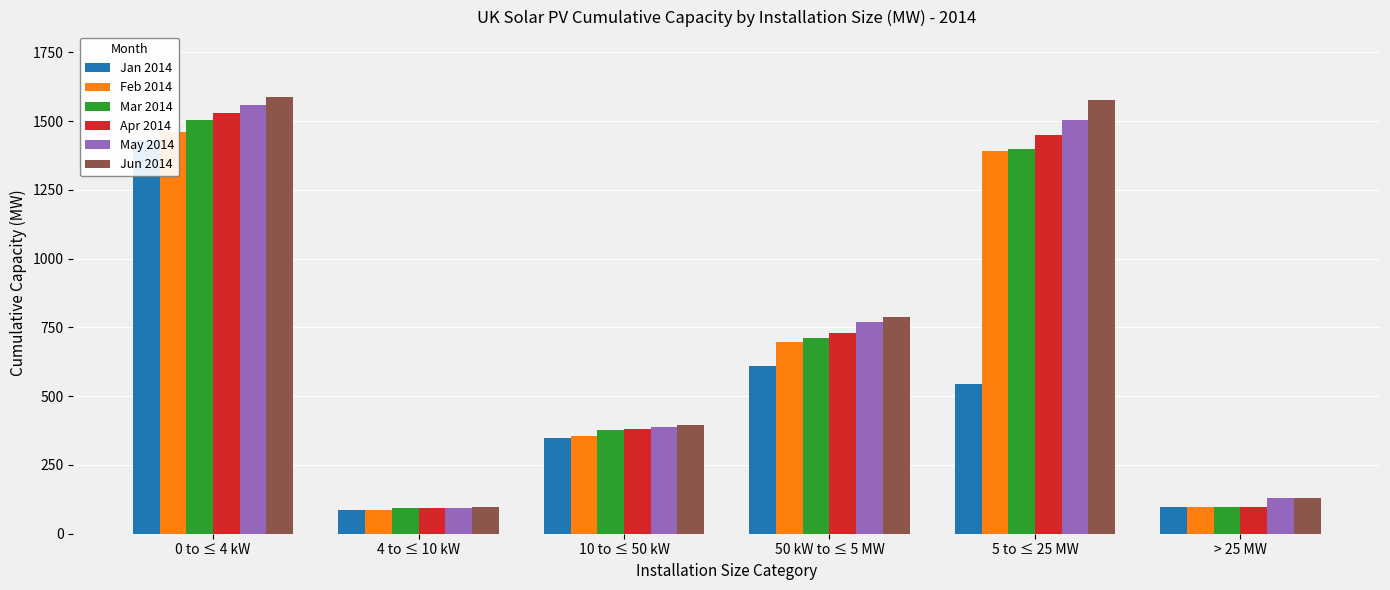

Reading left to right, list all the values displayed in this chart.

Jan 2014: 0 to ≤ 4 kW=1432.1	4 to ≤ 10 kW=86.0	10 to ≤ 50 kW=347.7	50 kW to ≤ 5 MW=610.3	5 to ≤ 25 MW=544.6	> 25 MW=97.8
Feb 2014: 0 to ≤ 4 kW=1459.2	4 to ≤ 10 kW=87.6	10 to ≤ 50 kW=354.2	50 kW to ≤ 5 MW=697.4	5 to ≤ 25 MW=1391.0	> 25 MW=97.8
Mar 2014: 0 to ≤ 4 kW=1506.0	4 to ≤ 10 kW=91.9	10 to ≤ 50 kW=378.9	50 kW to ≤ 5 MW=712.4	5 to ≤ 25 MW=1400.0	> 25 MW=97.8
Apr 2014: 0 to ≤ 4 kW=1530.8	4 to ≤ 10 kW=93.0	10 to ≤ 50 kW=382.4	50 kW to ≤ 5 MW=729.7	5 to ≤ 25 MW=1450.4	> 25 MW=97.8
May 2014: 0 to ≤ 4 kW=1558.0	4 to ≤ 10 kW=94.4	10 to ≤ 50 kW=387.6	50 kW to ≤ 5 MW=769.0	5 to ≤ 25 MW=1505.3	> 25 MW=130.2
Jun 2014: 0 to ≤ 4 kW=1587.8	4 to ≤ 10 kW=96.0	10 to ≤ 50 kW=396.1	50 kW to ≤ 5 MW=786.3	5 to ≤ 25 MW=1578.2	> 25 MW=130.2